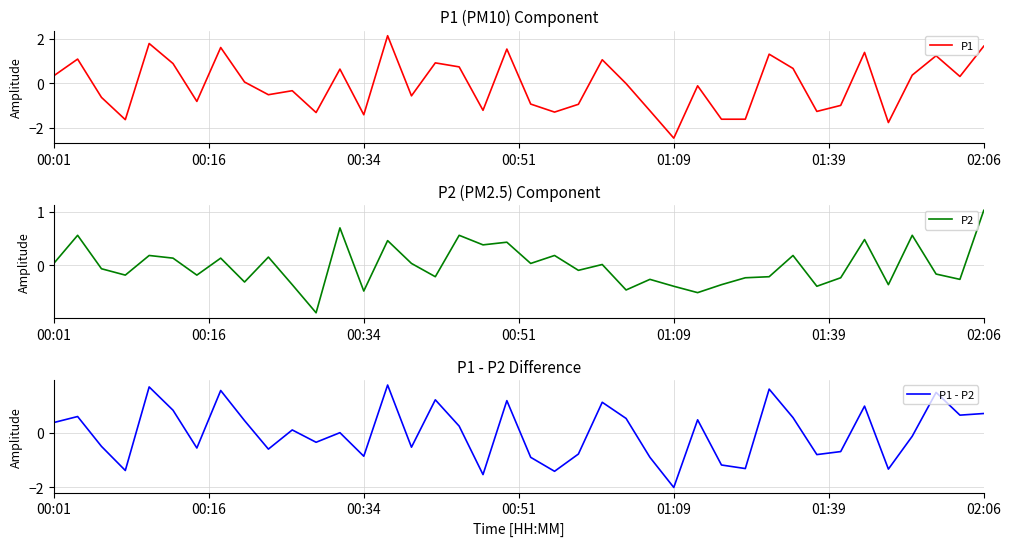

Reading left to right, list all the values displayed in this chart.

P1: 0.3	1.1	-0.6	-1.6	1.8	0.9	-0.8	1.6	0.1	-0.5	-0.3	-1.3	0.6	-1.4	2.1	-0.6	0.9	0.7	-1.2	1.5	-0.9	-1.3	-0.9	1.1	-0.0	-1.2	-2.5	-0.1	-1.6	-1.6	1.3	0.7	-1.3	-1.0	1.4	-1.8	0.4	1.2	0.3	1.7
P2: 0.0	0.6	-0.1	-0.2	0.2	0.1	-0.2	0.1	-0.3	0.2	-0.4	-0.9	0.7	-0.5	0.5	0.0	-0.2	0.6	0.4	0.4	0.0	0.2	-0.1	0.0	-0.5	-0.3	-0.4	-0.5	-0.4	-0.2	-0.2	0.2	-0.4	-0.2	0.5	-0.4	0.6	-0.2	-0.3	1.0
P1 - P2: 0.4	0.6	-0.5	-1.4	1.7	0.8	-0.6	1.5	0.4	-0.6	0.1	-0.4	-0.0	-0.9	1.7	-0.5	1.2	0.2	-1.5	1.2	-0.9	-1.4	-0.8	1.1	0.5	-0.9	-2.0	0.5	-1.2	-1.3	1.6	0.5	-0.8	-0.7	1.0	-1.3	-0.1	1.5	0.6	0.7